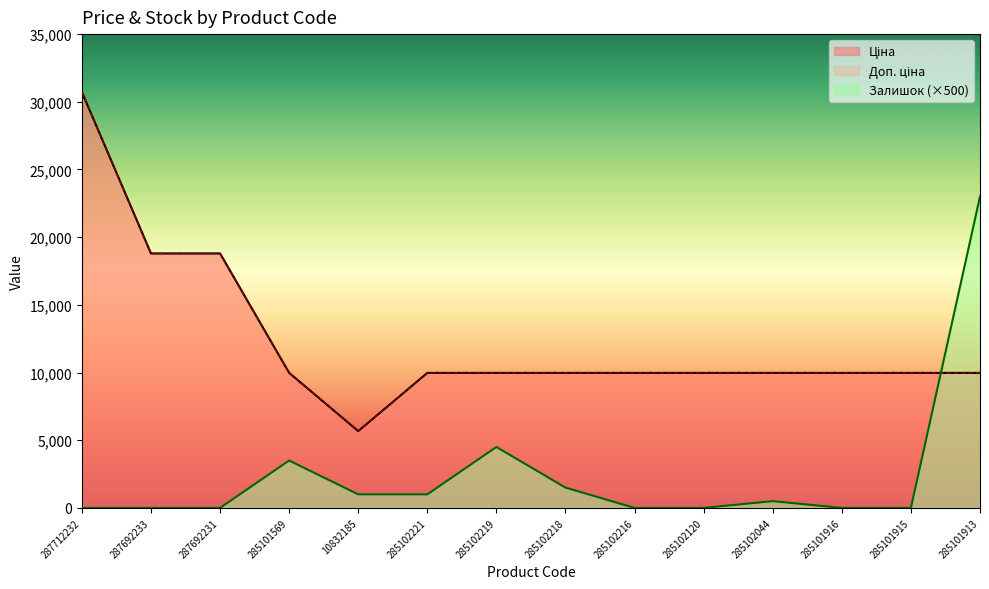

Is the value of Доп. ціна at 285101569 greater than the value of Залишок at 285101915?

Yes